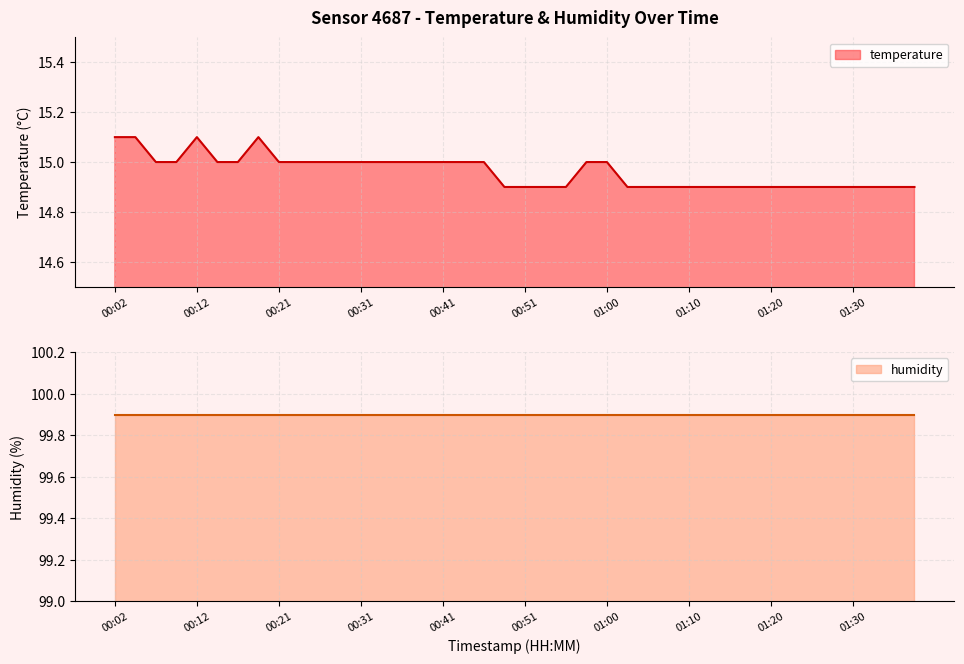

True or false: there are more than 2 points higher than both neighbors.

False